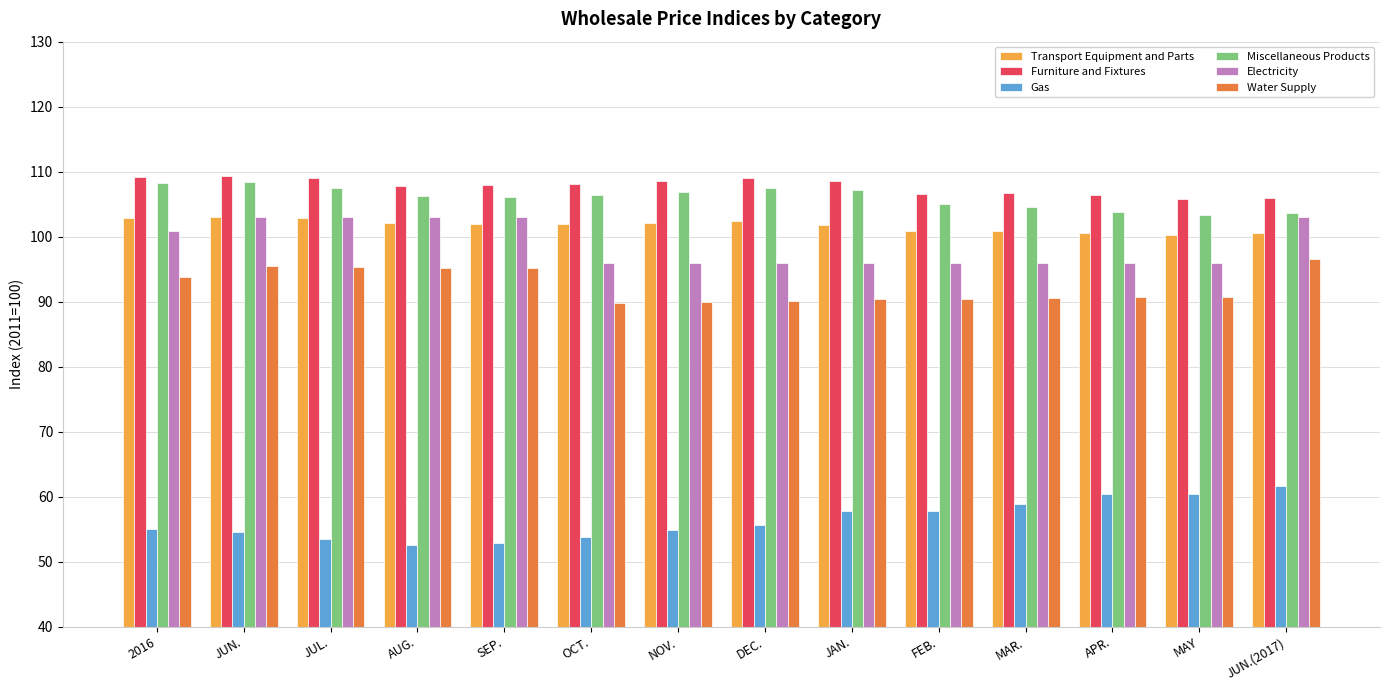

Which series has the largest total across all categories?

Furniture and Fixtures